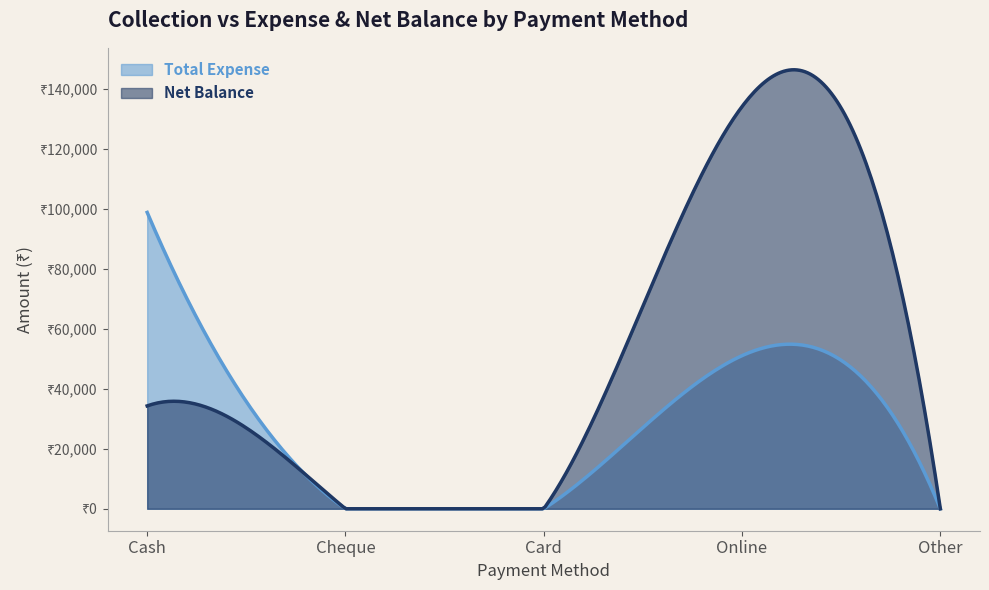

Which series has the largest total across all categories?

Net Balance